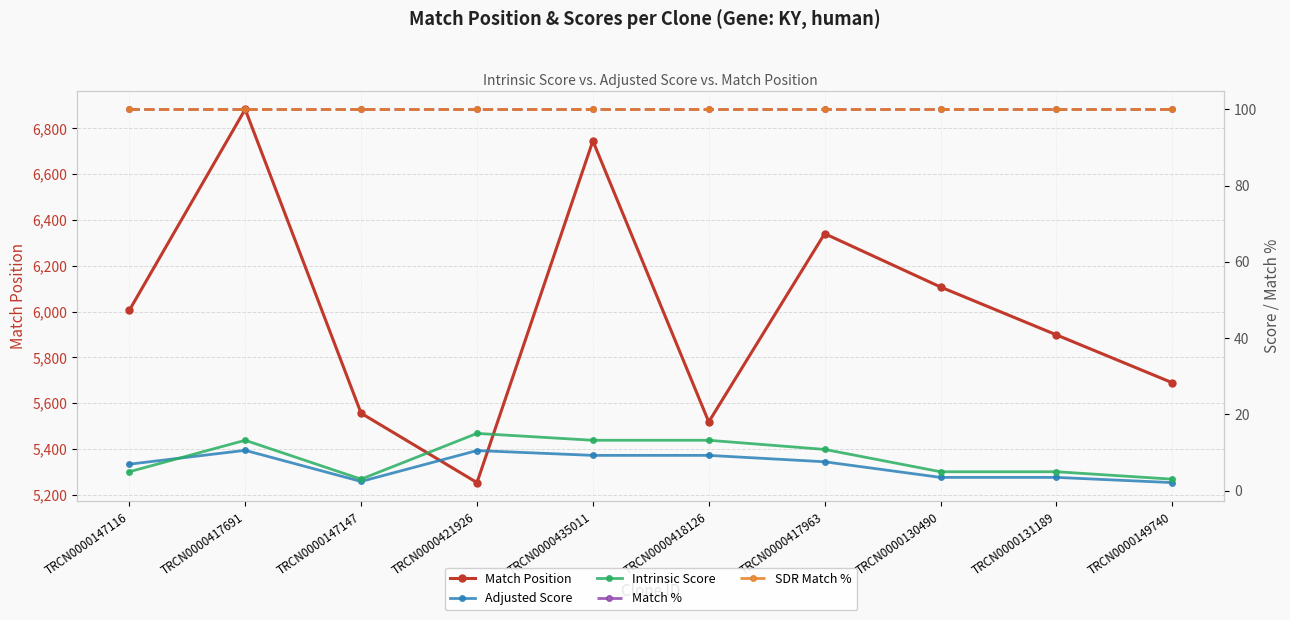

True or false: Match % and SDR Match % intersect in this chart.

False